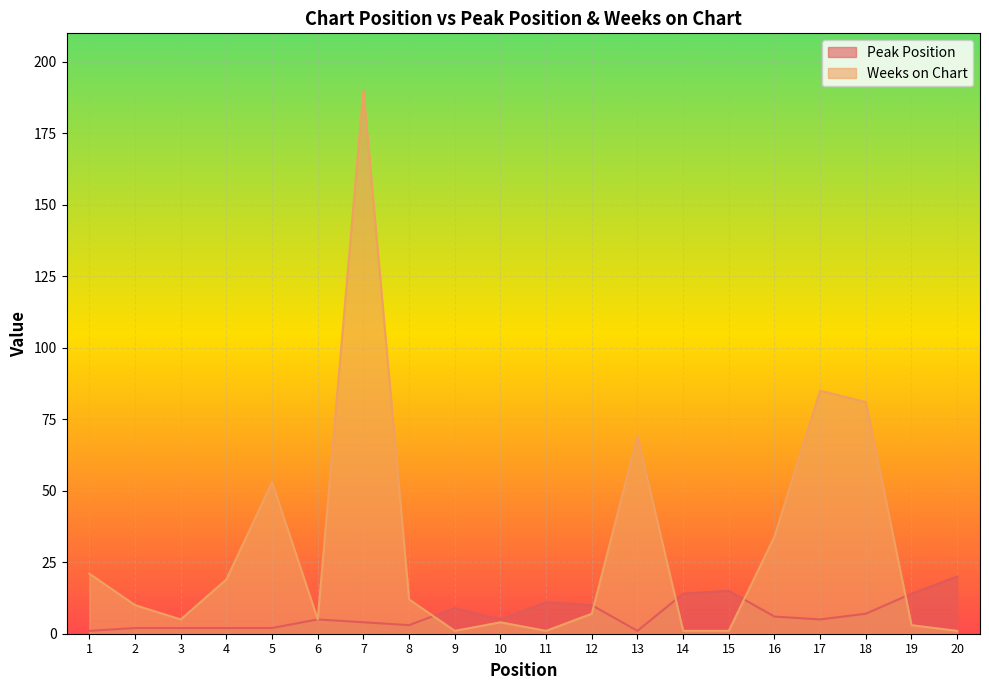

Reading right to left, list all the values displayed in this chart.

Peak Position: 20=20	19=14	18=7	17=5	16=6	15=15	14=14	13=1	12=10	11=11	10=5	9=9	8=3	7=4	6=5	5=2	4=2	3=2	2=2	1=1
Weeks on Chart: 20=1	19=3	18=81	17=85	16=34	15=1	14=1	13=69	12=7	11=1	10=4	9=1	8=12	7=190	6=5	5=53	4=19	3=5	2=10	1=21